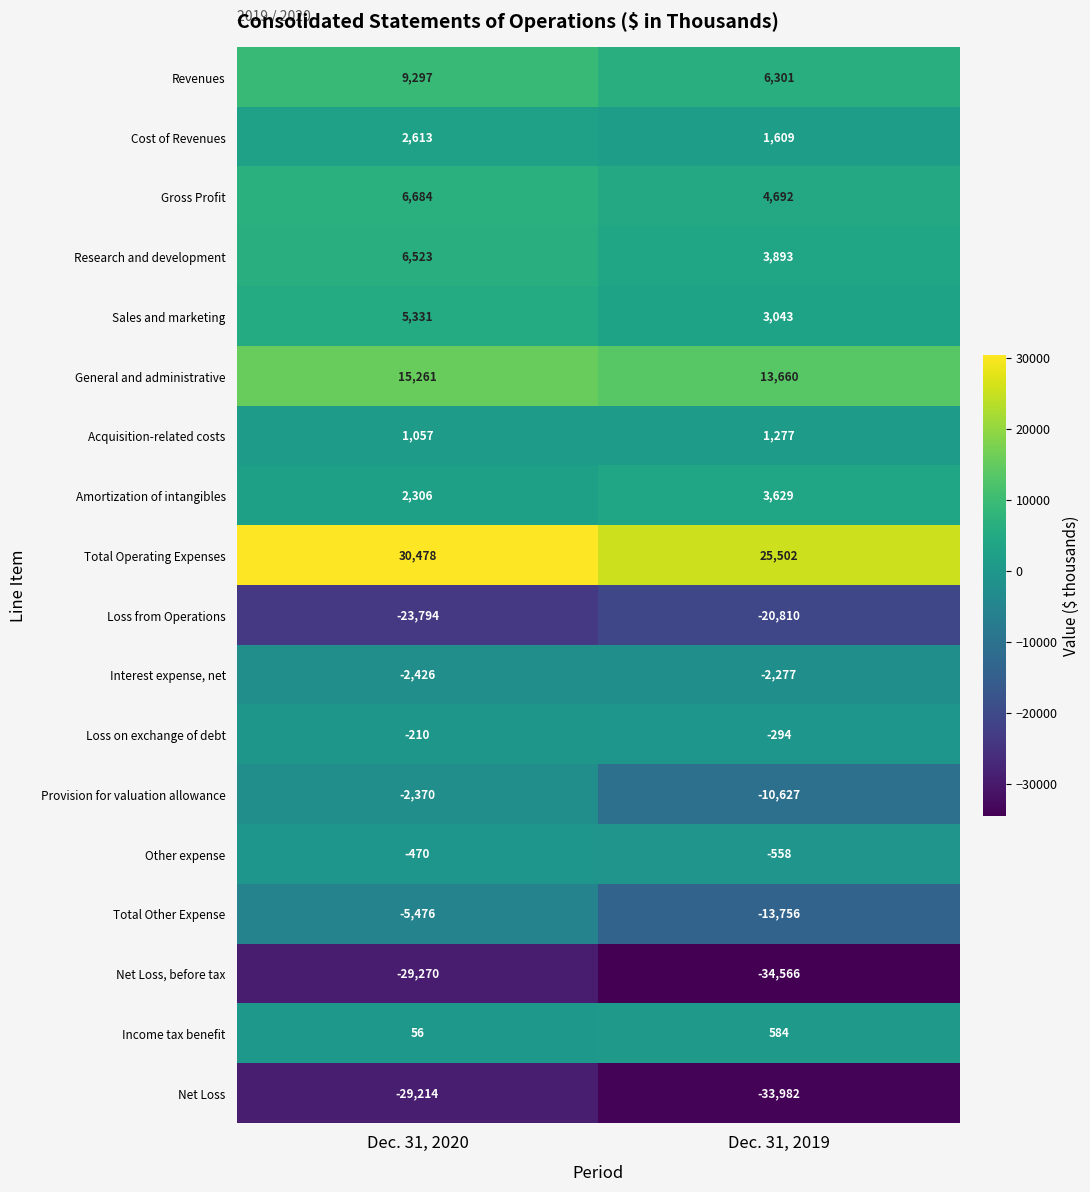

The Provision for valuation allowance series shows -4443 at Dec. 31, 2019. True or false?

False